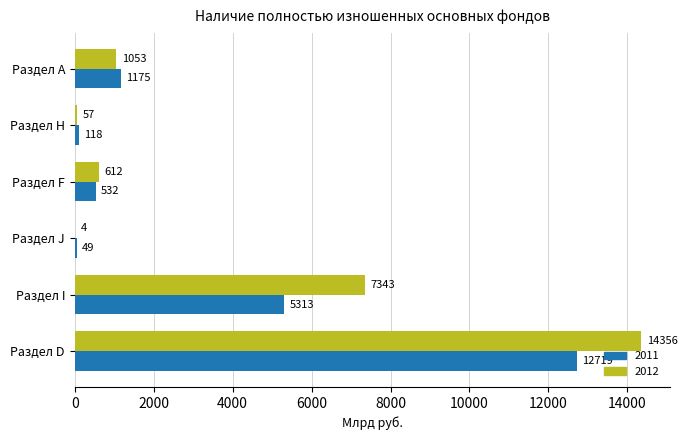

The 2012 series shows 7343 at Раздел I. True or false?

True